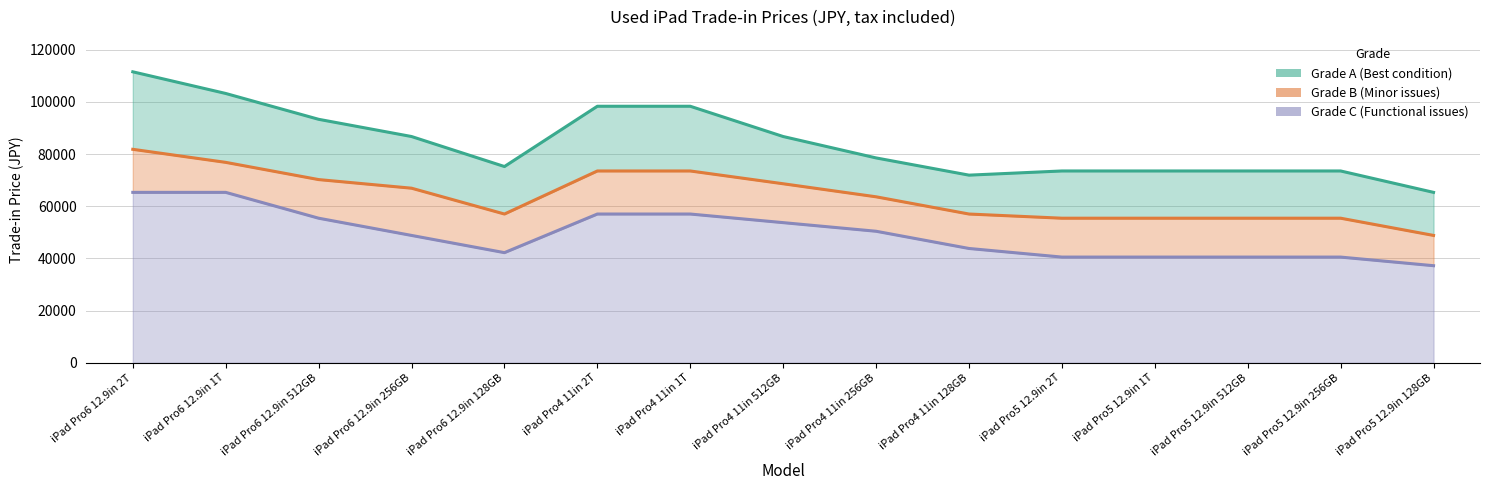

What is the lowest value of the Grade A series?

65300